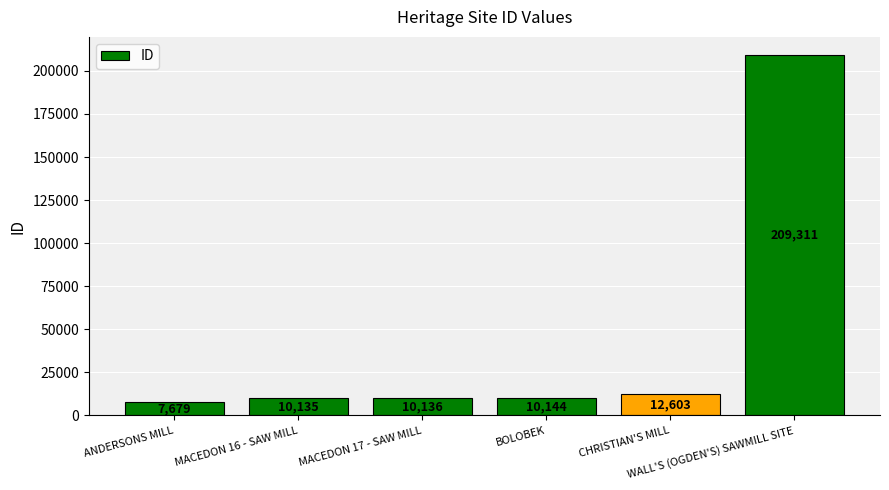

How many data points are less than 10144?

3